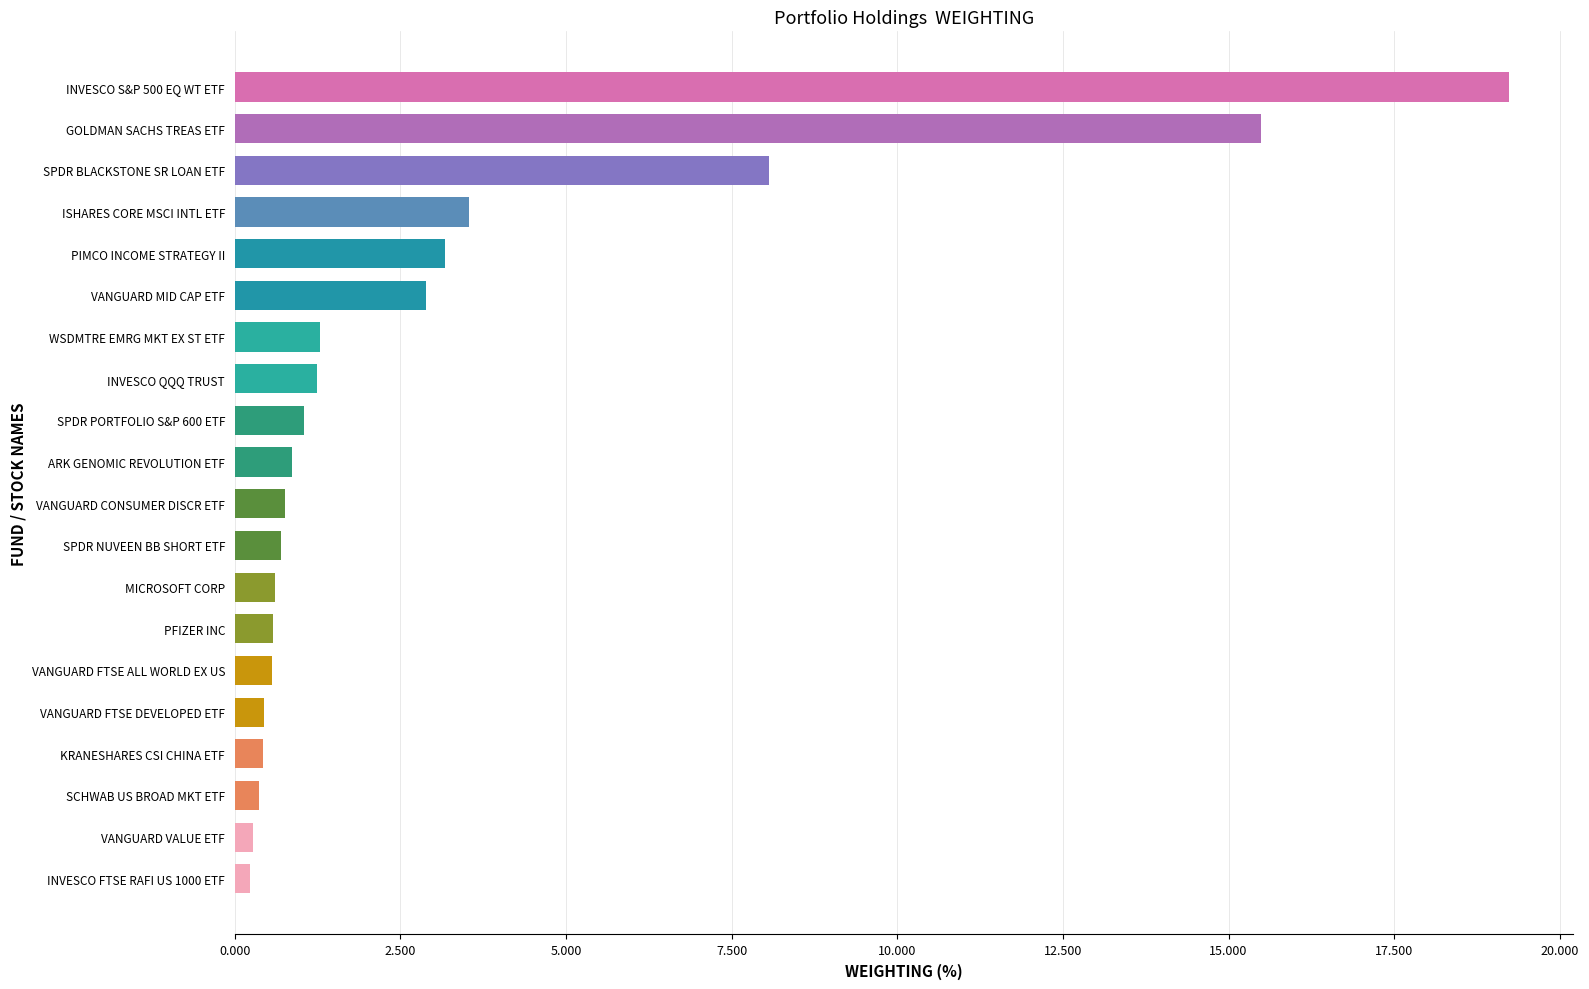

Which category has the highest value across all series?

INVESCO S&P 500 EQ WT ETF